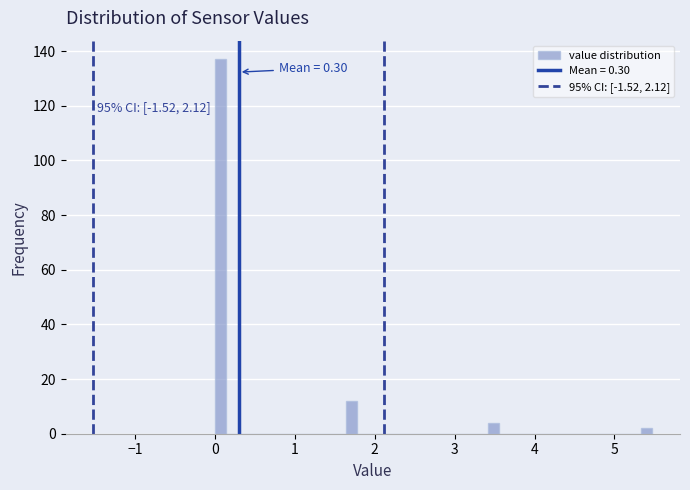

Read against the x-axis, roughly where is the centre of the tallest bar?

0.1